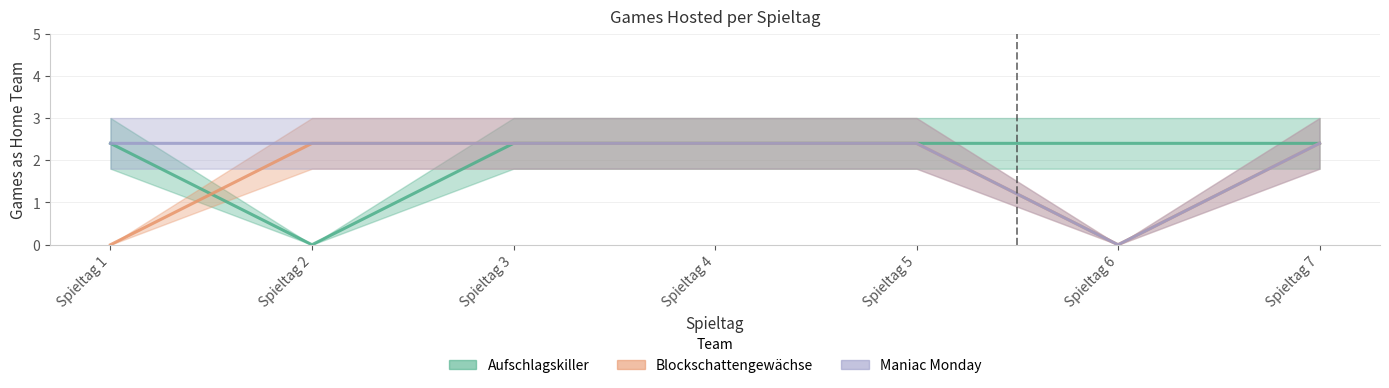

True or false: Maniac Monday has a value of 2.4 at Spieltag 4.

True